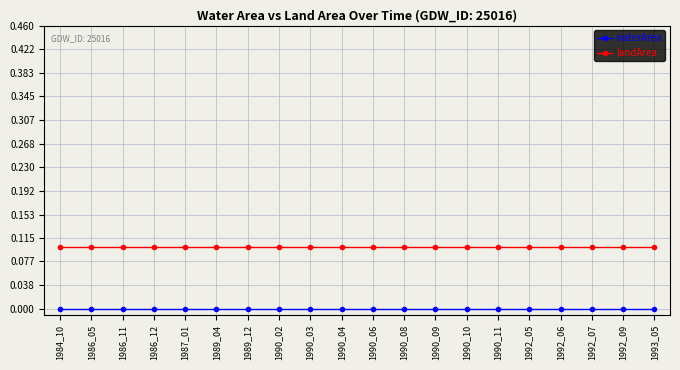

True or false: landArea has a value of 0.1 at 1990_09.

True